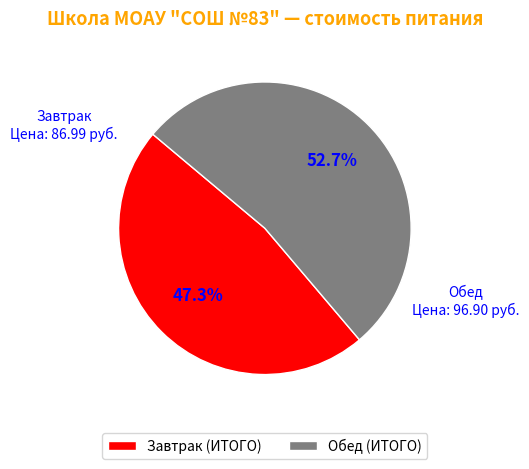

To the nearest percent, what is the combined percentage of Обед (ИТОГО) and Завтрак (ИТОГО)?

100%